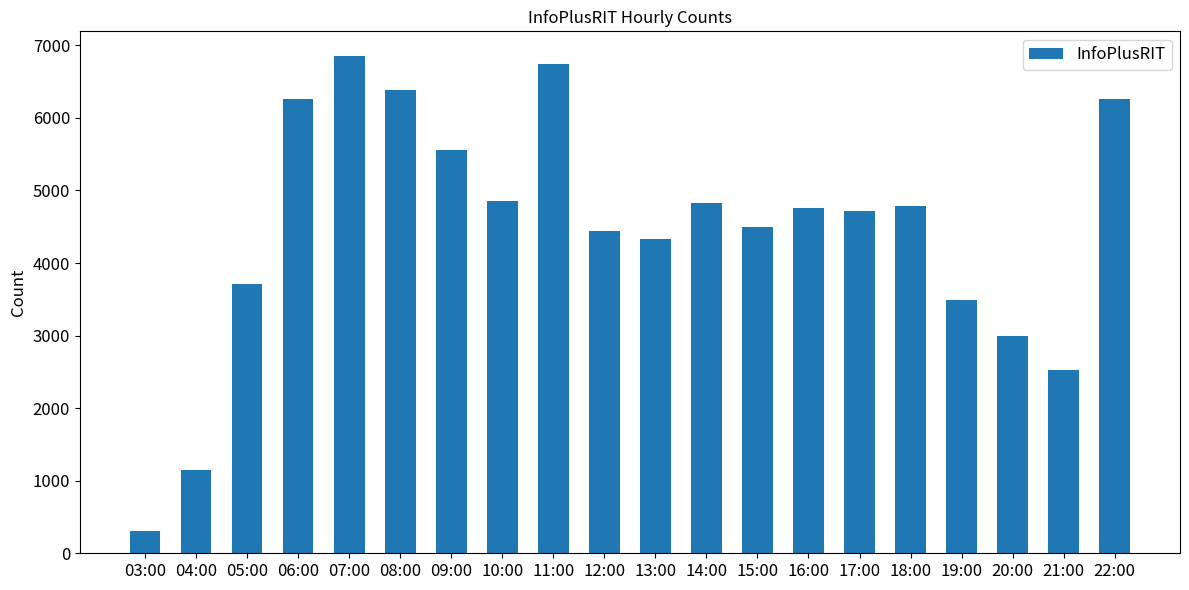

What is the value of the 6th bar from the left?

6380